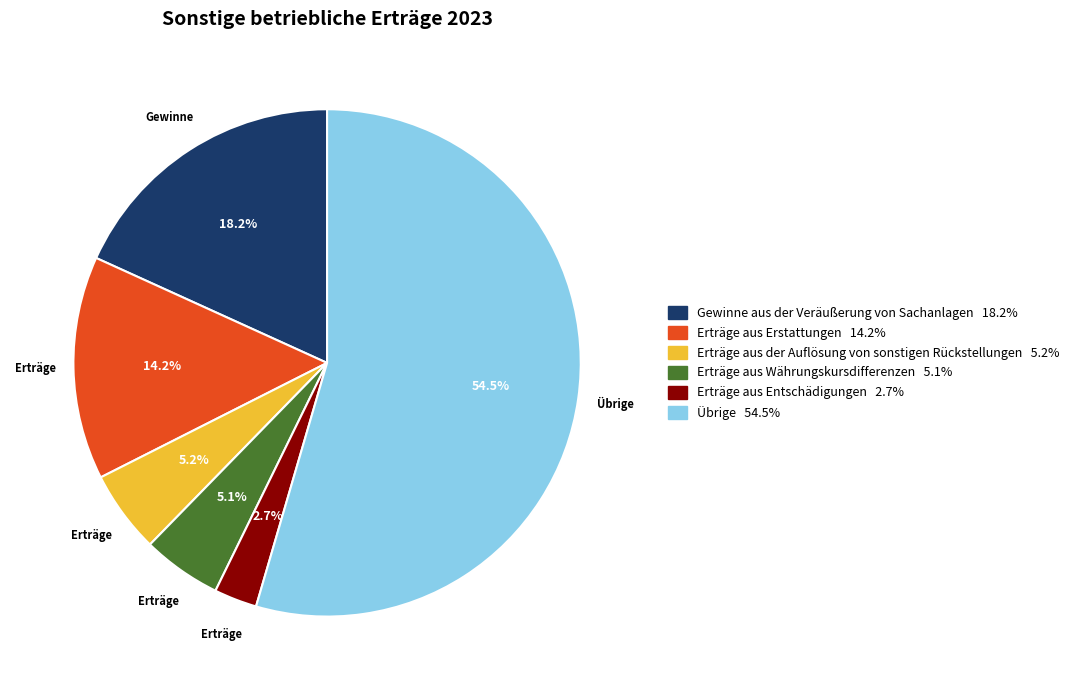

To the nearest percent, what is the average slice percentage?

17%